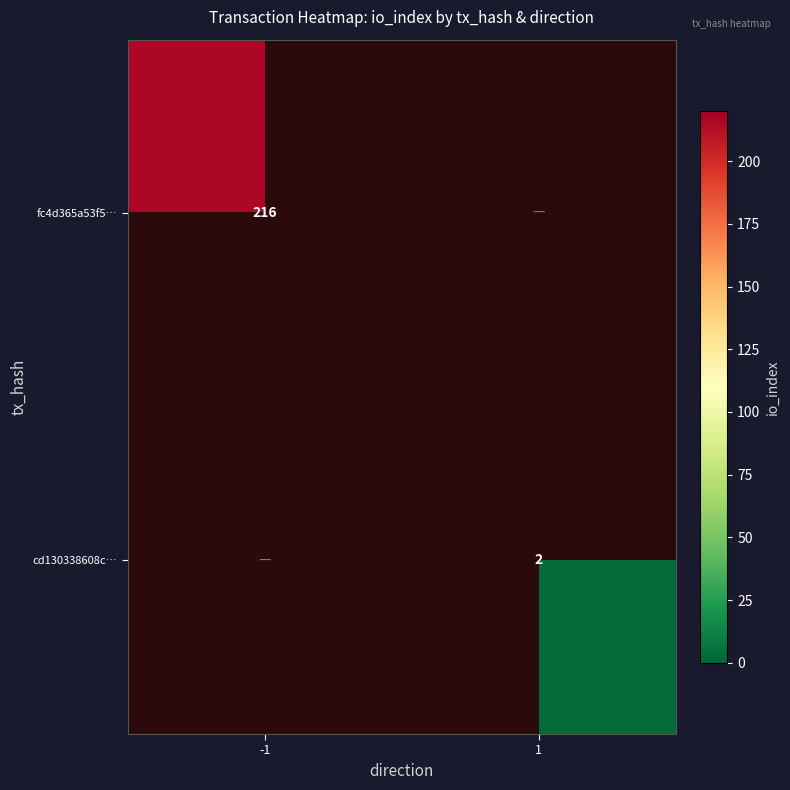

The value of fc4d365a53f5… at -1 is 83. True or false?

False